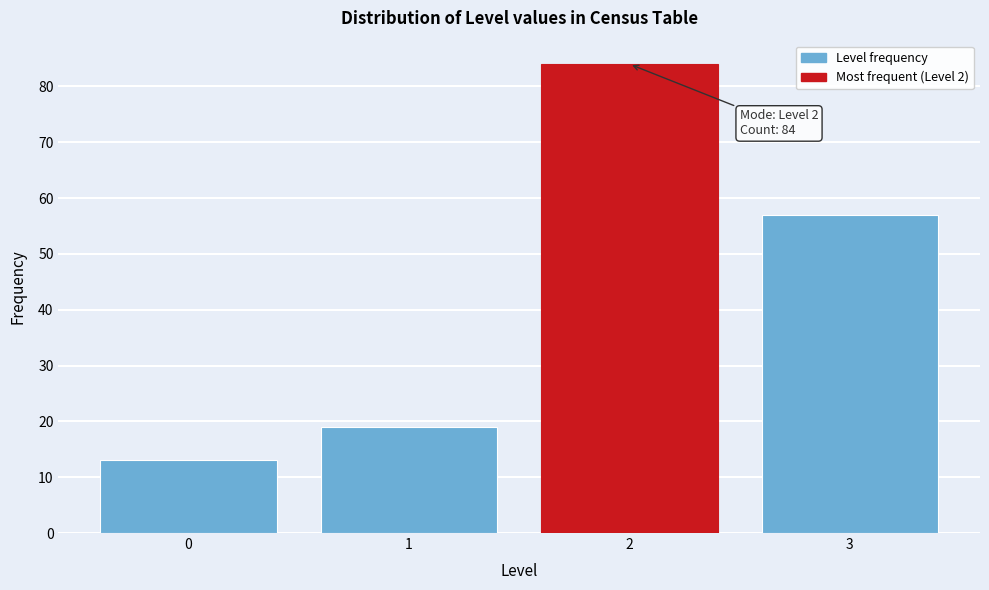

Reading right to left, transcribe all the data shown in this chart.

3=57	2=84	1=19	0=13